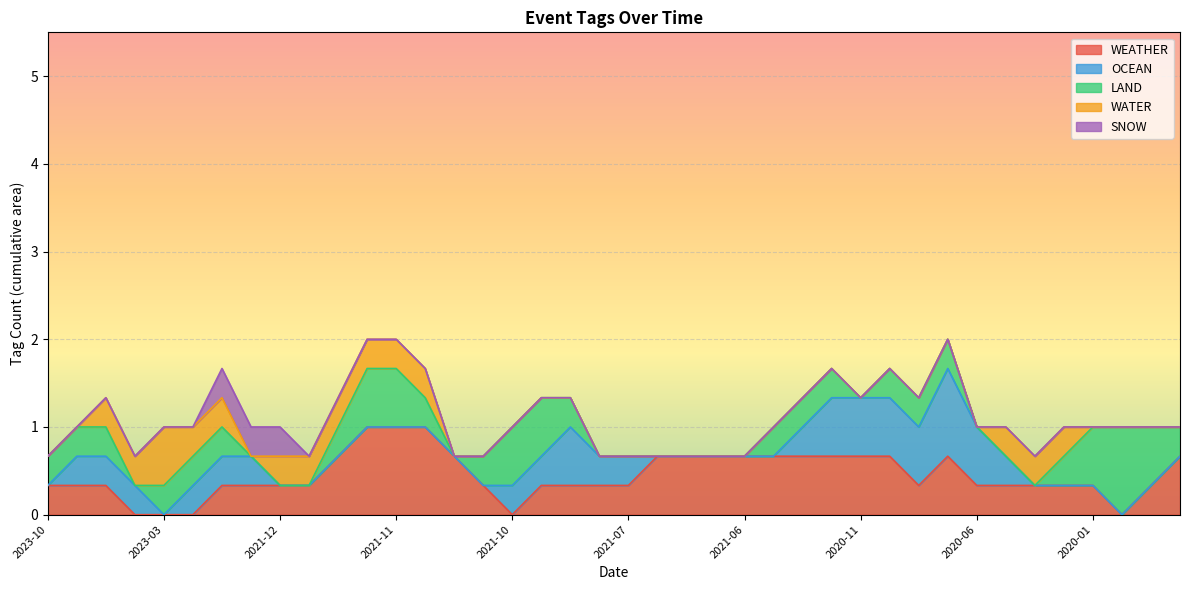

What is the total value across all series at 2023-03?

1.0